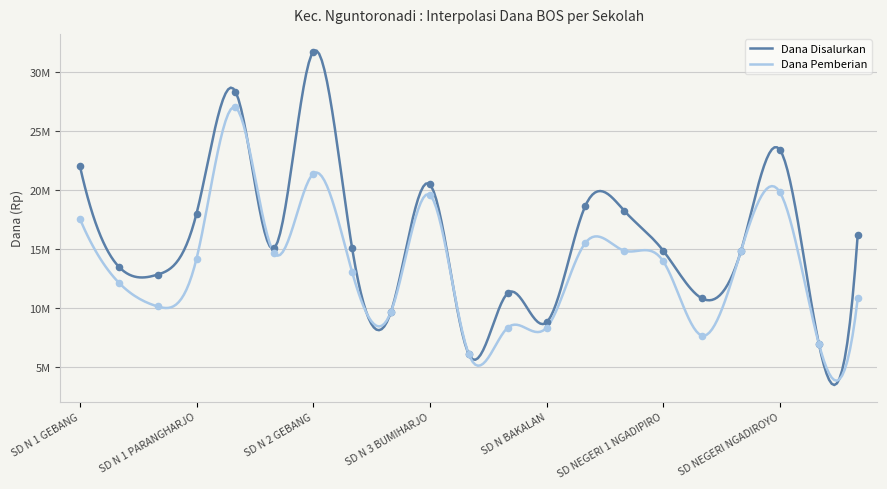

Which series contains the lowest Y value?

Dana Disalurkan